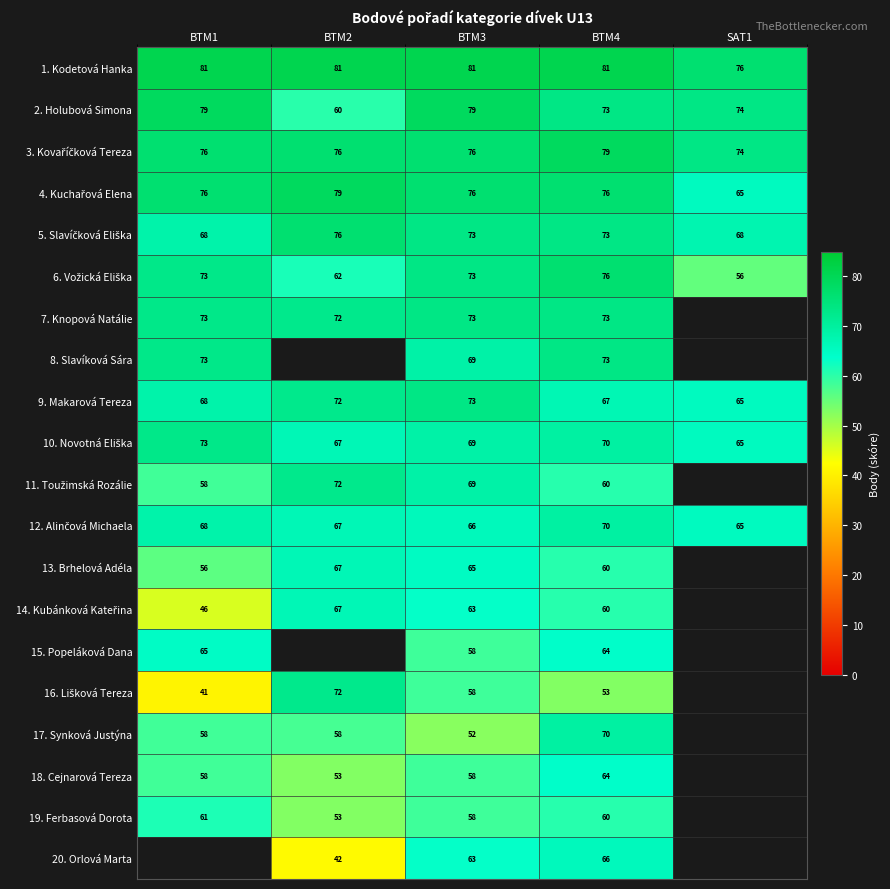

What is the difference between the highest and lowest values at BTM2?

39.2